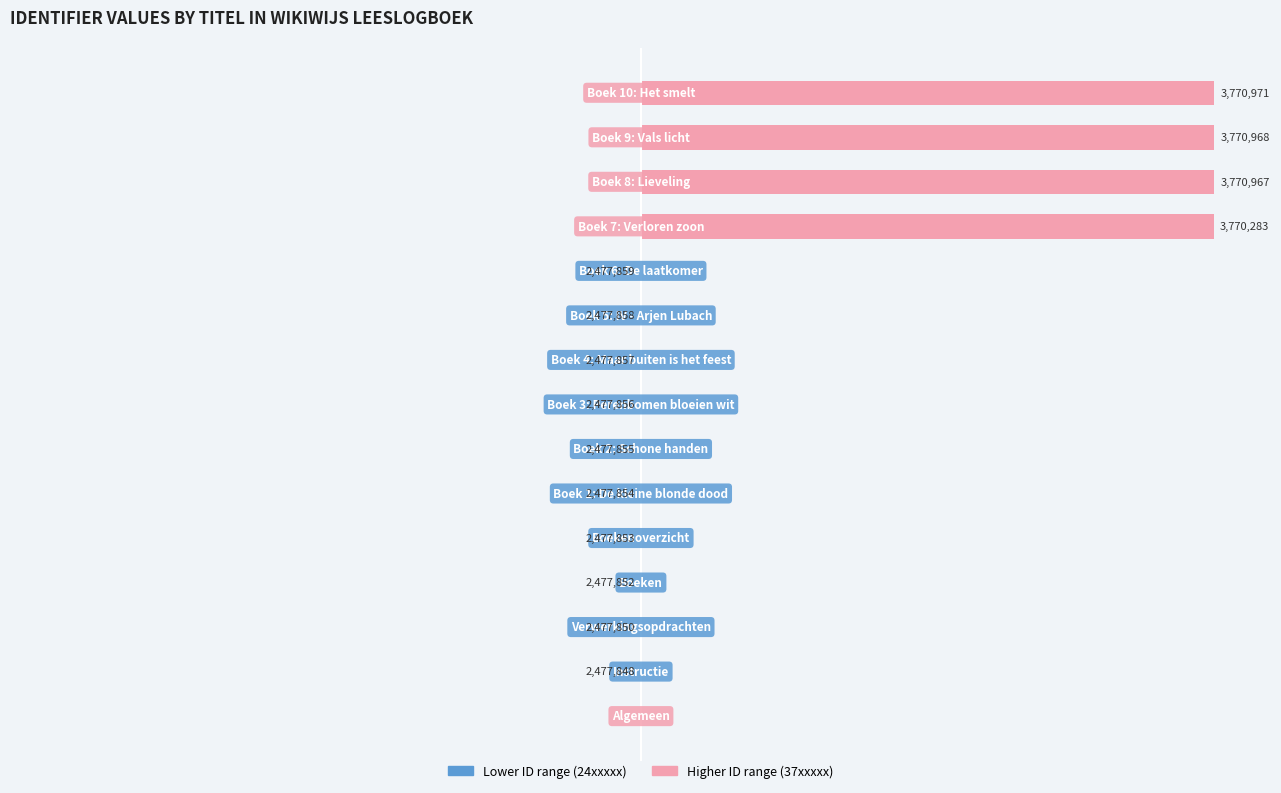

At 8, list the series in order from largest to smallest.

Higher ID range (37xxxxx), Lower ID range (24xxxxx)